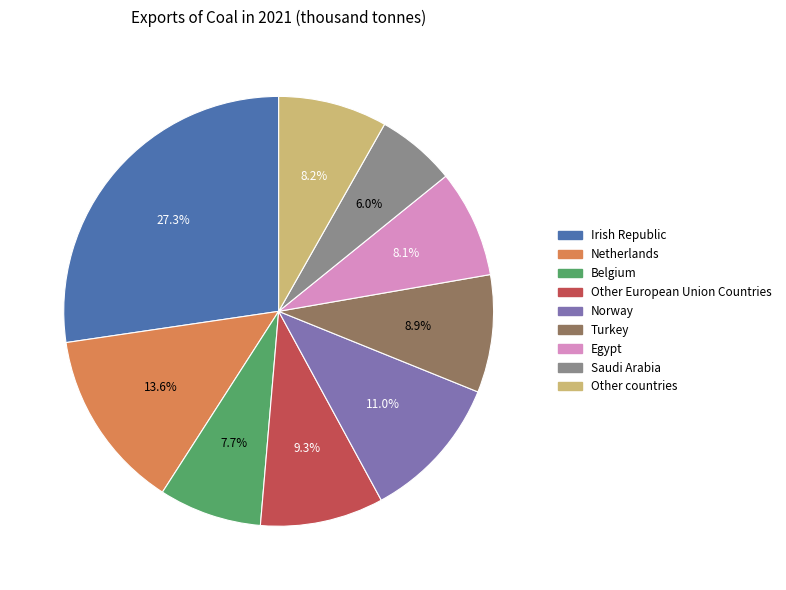

Is it true that Saudi Arabia is 6% of the pie?

True